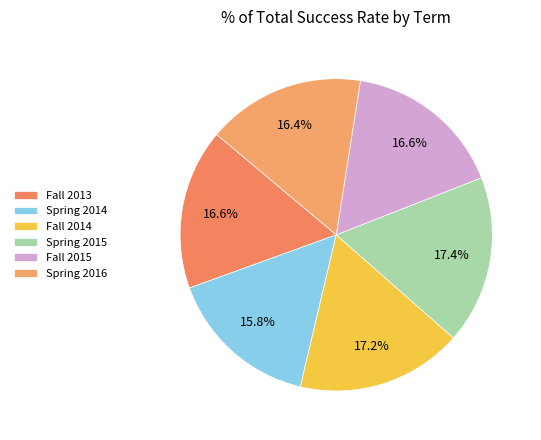

True or false: Fall 2015 accounts for 3% of the total.

False